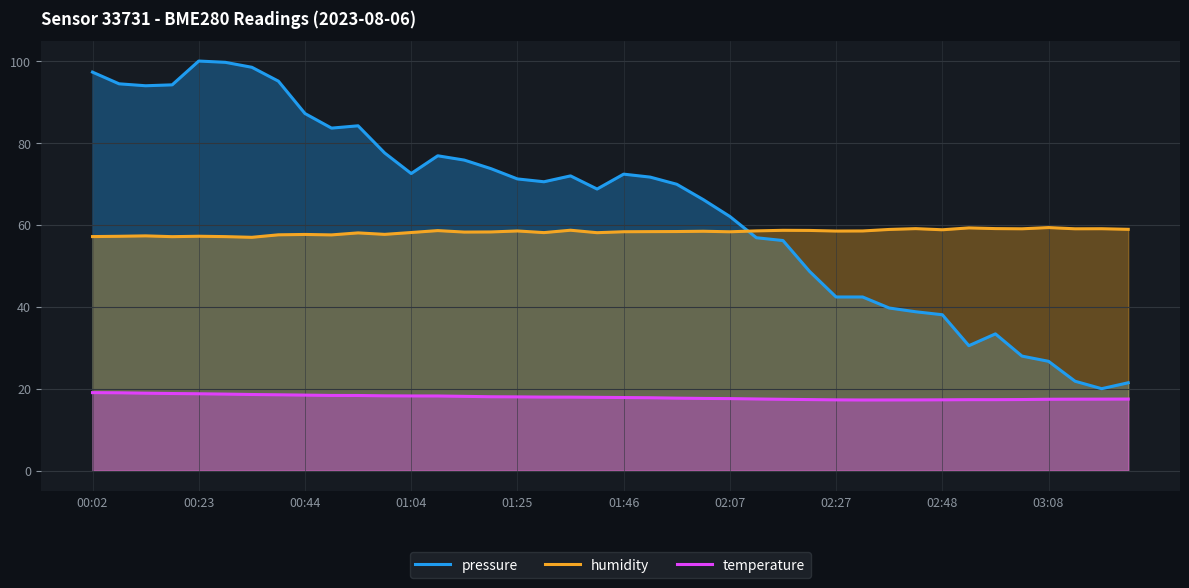

What is the sum of all humidity values?

2330.4